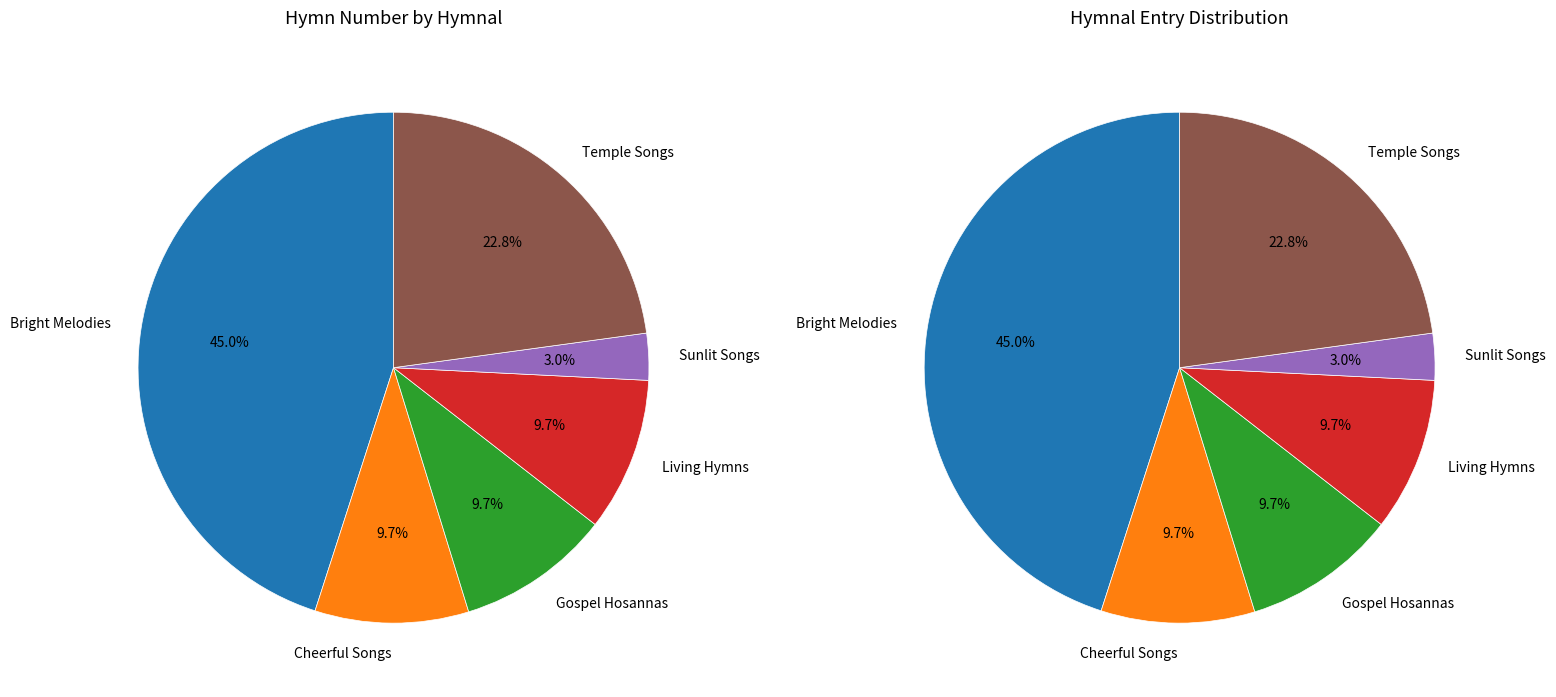

Is it true that Temple Songs is 23% of the pie?

True